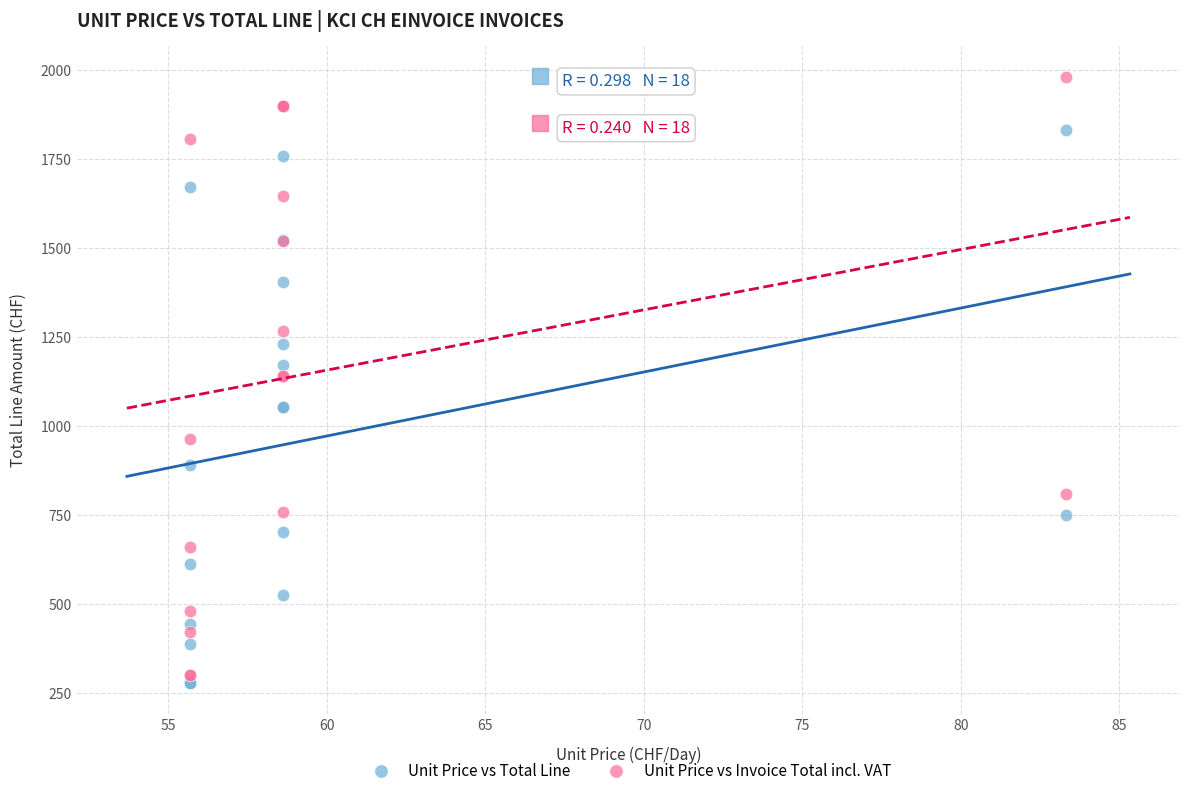

Which series has the widest spread of Y values?

Unit Price vs Invoice Total incl. VAT